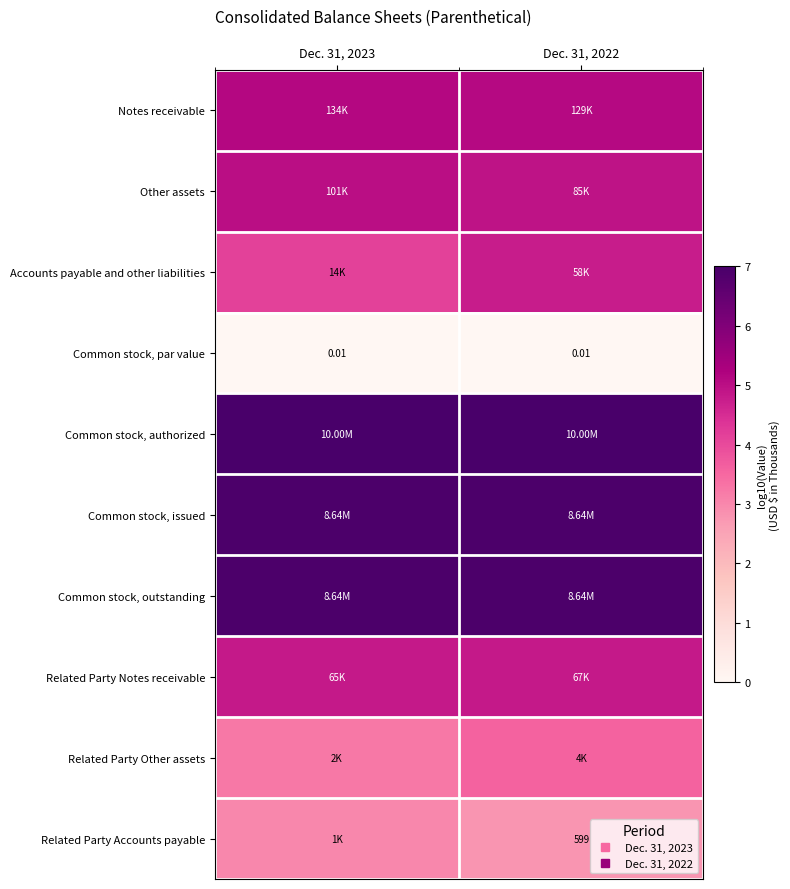

Between Dec. 31, 2022 and Dec. 31, 2023, which is larger?

Dec. 31, 2023